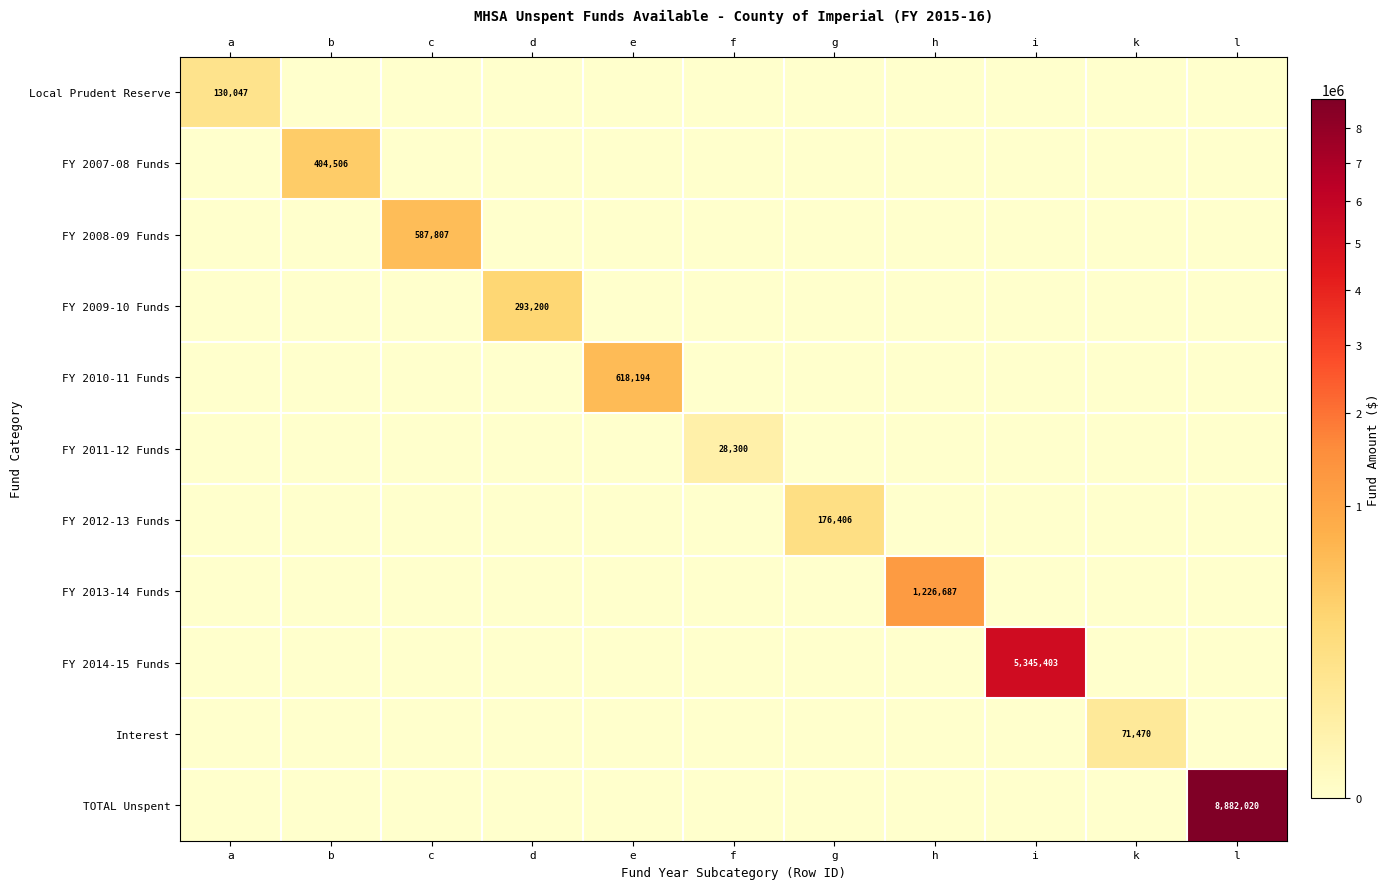

What is the difference between the maximum and second lowest values in the FY 2008-09 Funds series?

587807